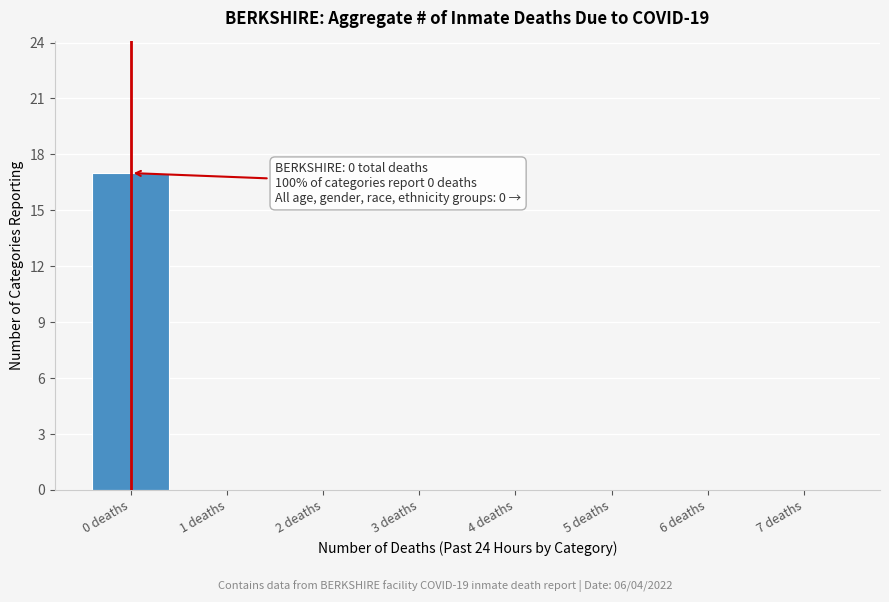

Reading right to left, transcribe all the data shown in this chart.

7 deaths=0	6 deaths=0	5 deaths=0	4 deaths=0	3 deaths=0	2 deaths=0	1 deaths=0	0 deaths=17